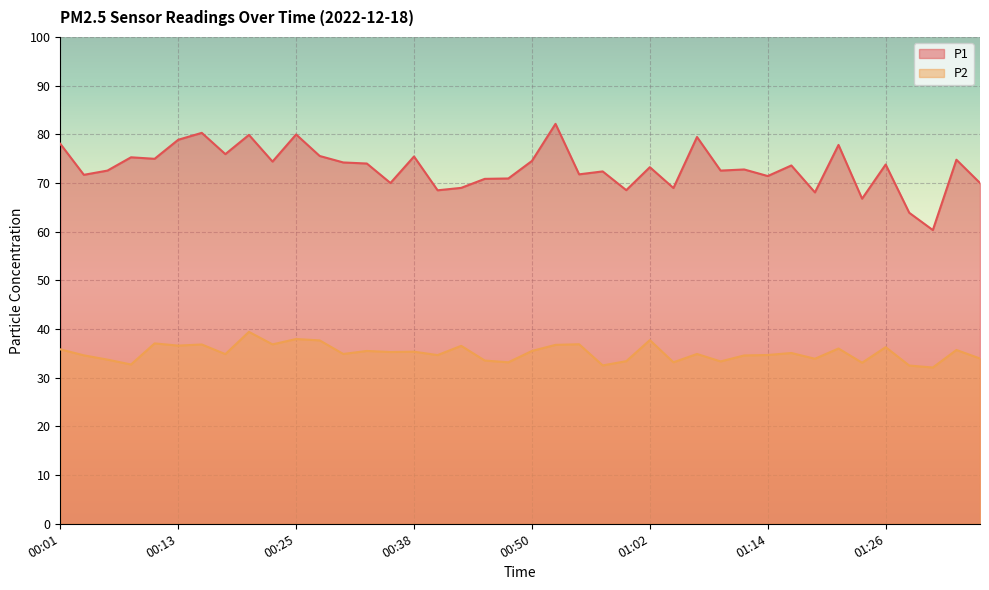

True or false: P2 and P1 cross at least once.

False